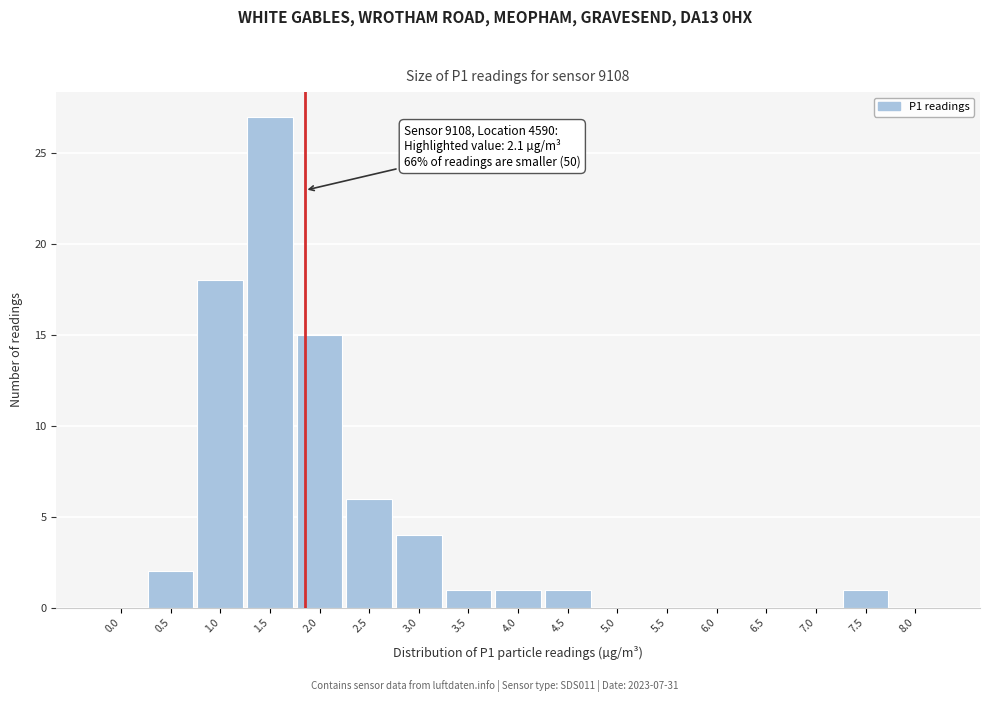

Reading left to right, list all the values displayed in this chart.

0.0=0	0.5=2	1.0=18	1.5=27	2.0=15	2.5=6	3.0=4	3.5=1	4.0=1	4.5=1	5.0=0	5.5=0	6.0=0	6.5=0	7.0=0	7.5=1	8.0=0